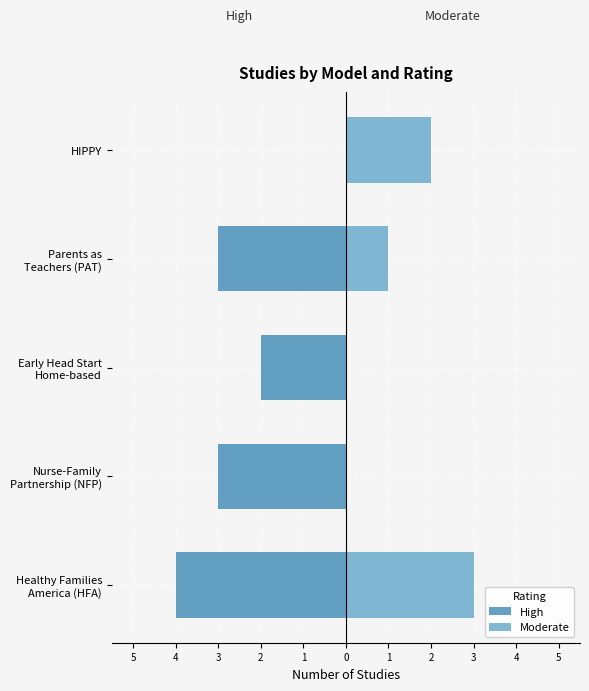

What is the average value of the High series?

-2